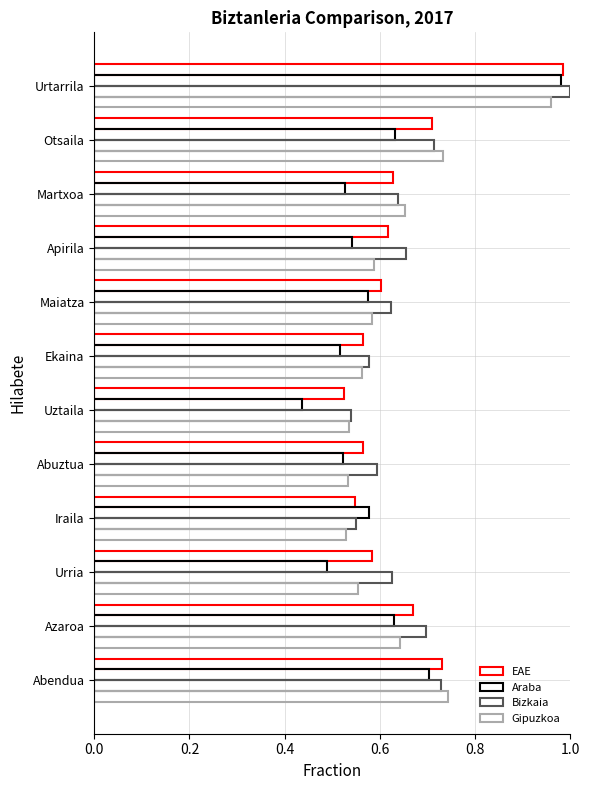

Count the number of data series in this chart.

4